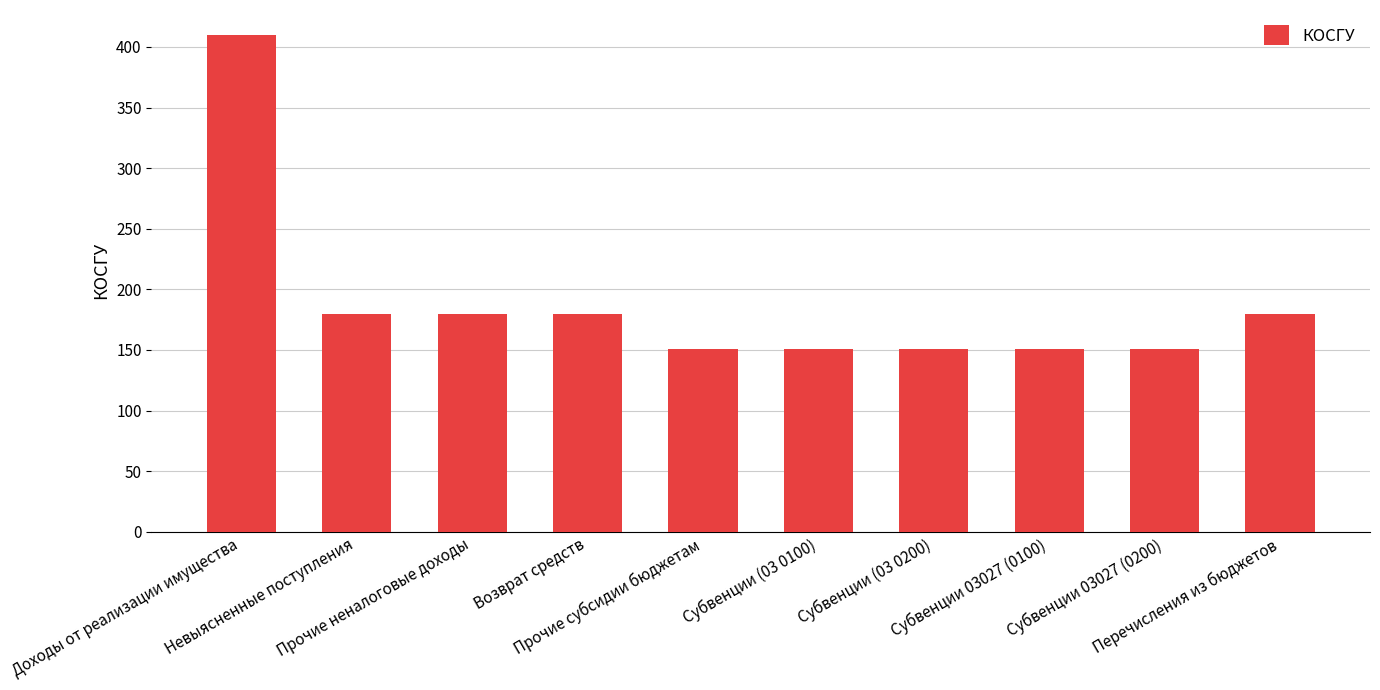

What is the minimum value shown in the chart?

151